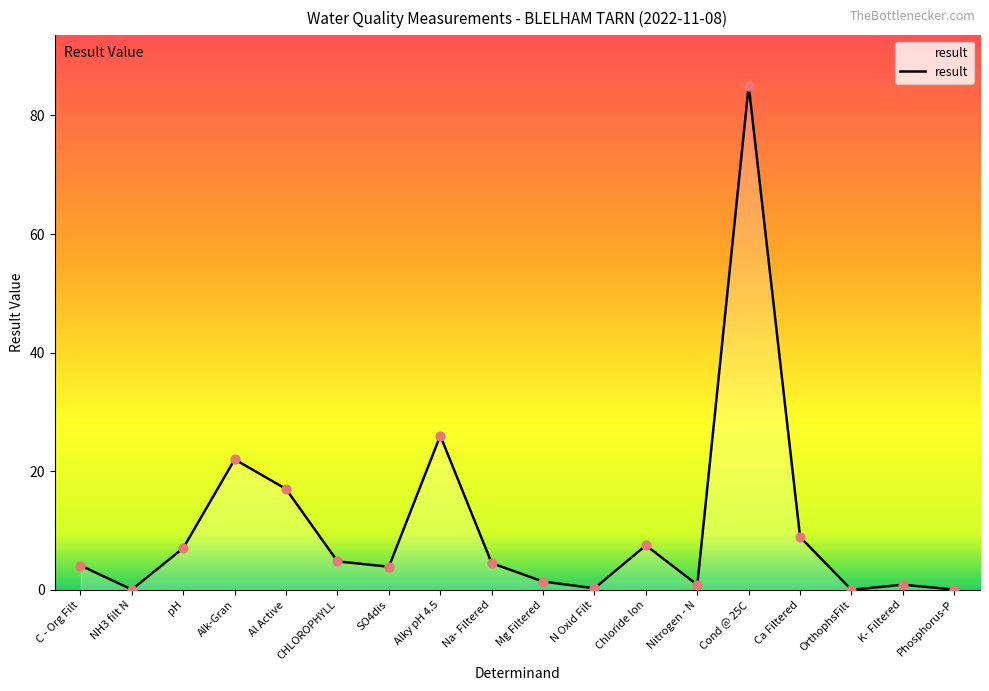

What is the change in value from NH3 filt N to Alk-Gran?

+21.9